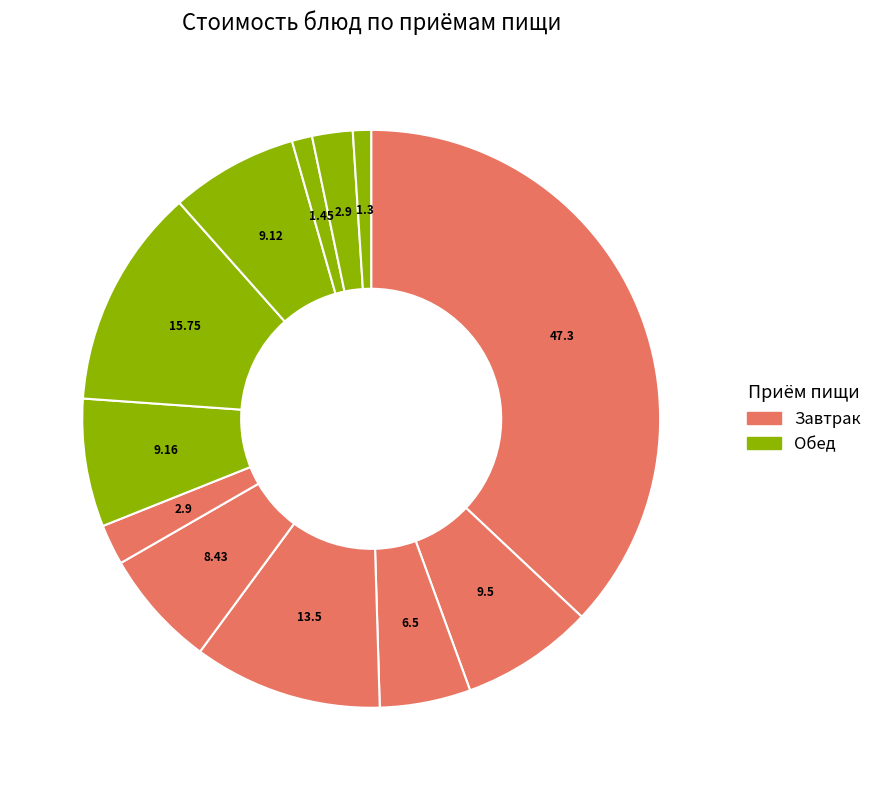

To the nearest percent, what is the average slice percentage?

8%